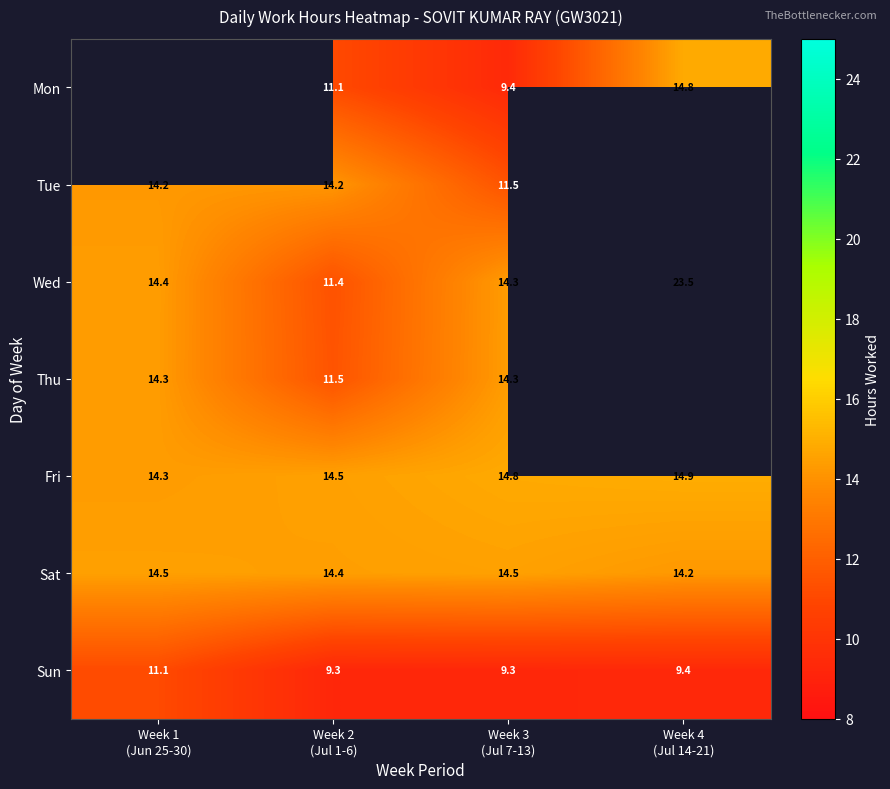

The Wed series shows 14.3 at Week 3 (Jul 7-13). True or false?

True